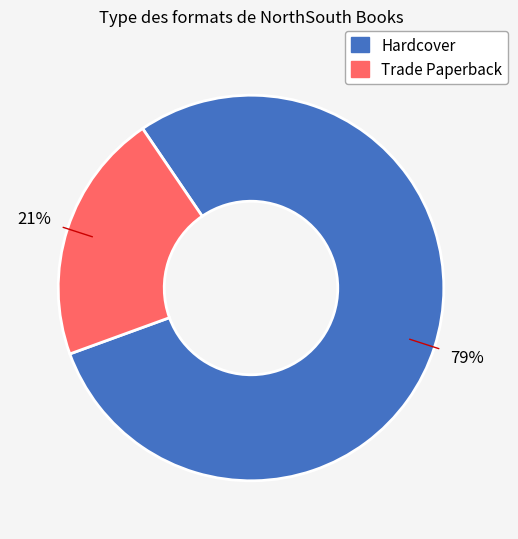

Is the sum of Hardcover and Trade Paperback greater than half?

Yes